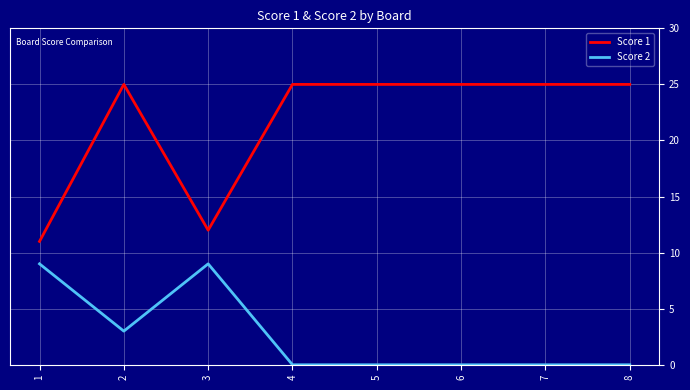

Rank the series by their average value, from highest to lowest.

Score 1, Score 2